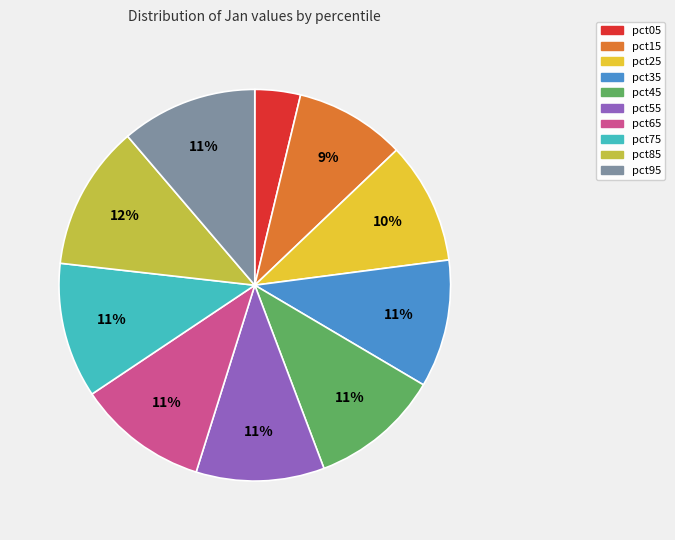

To the nearest percent, what is the difference between the pct05 and pct95 slice percentages?

7%